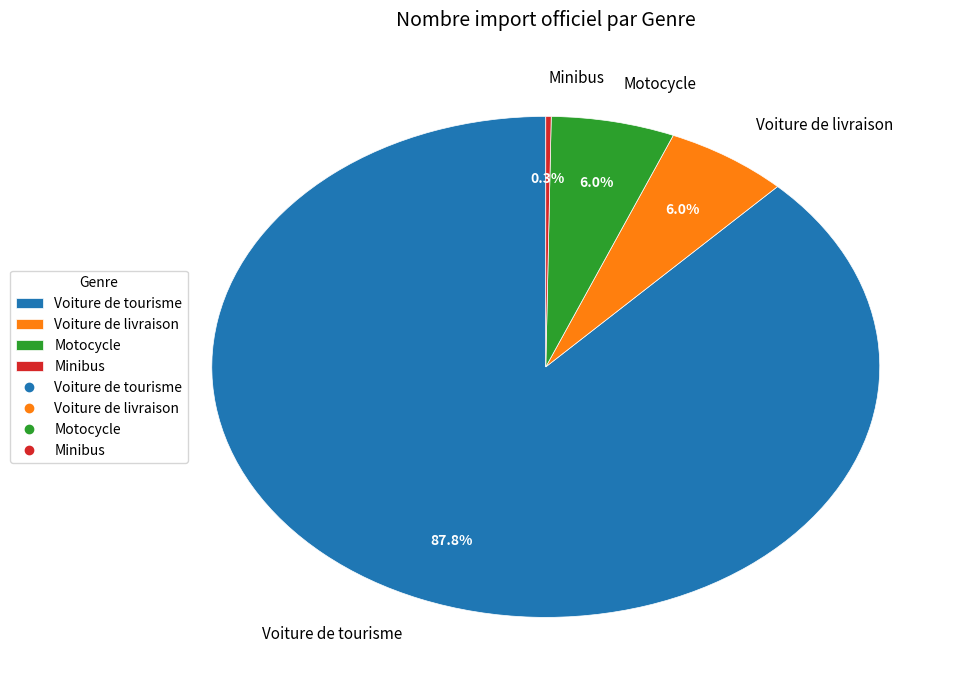

Combined, do Voiture de livraison and Motocycle account for over 50%?

No